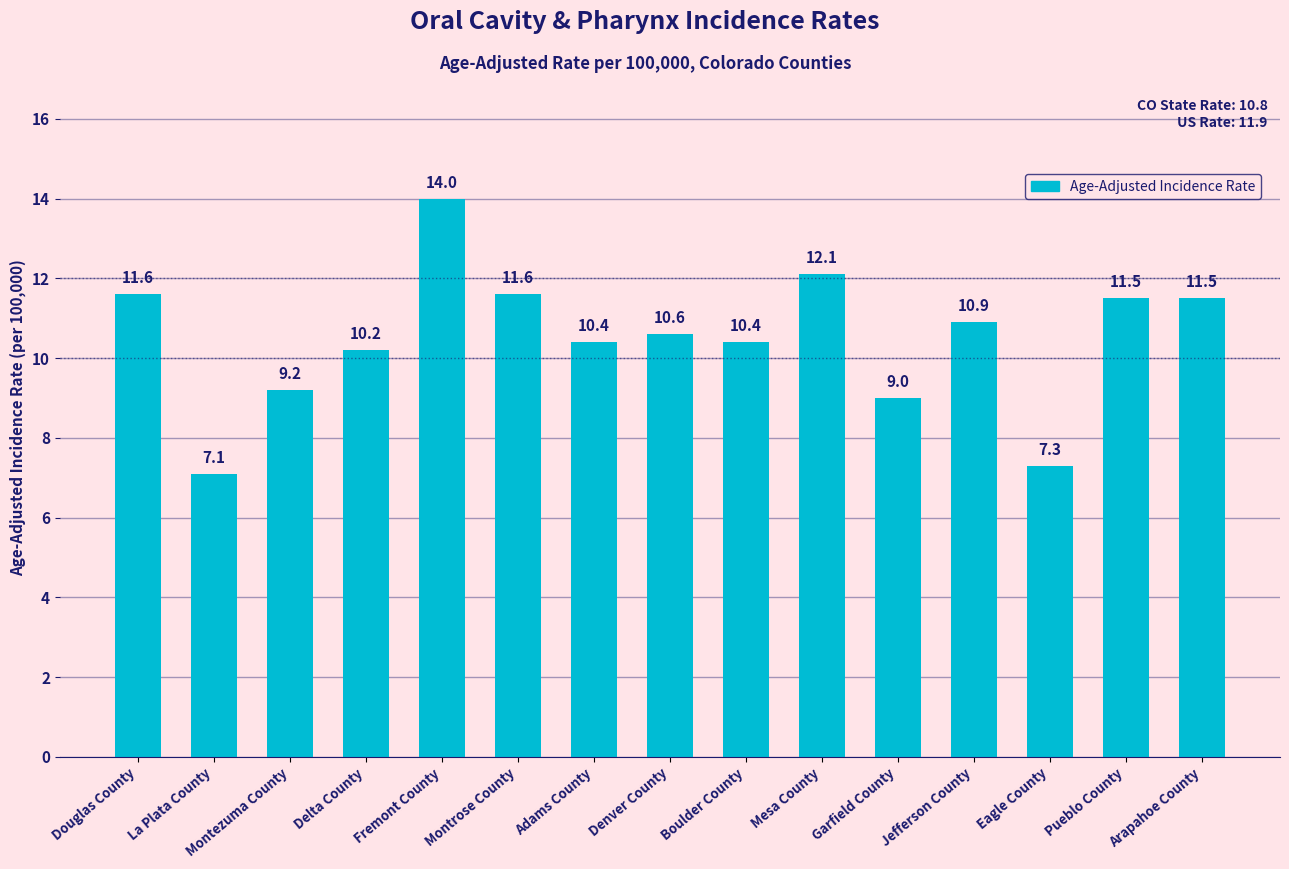

Which category has the highest value across all series?

Fremont County